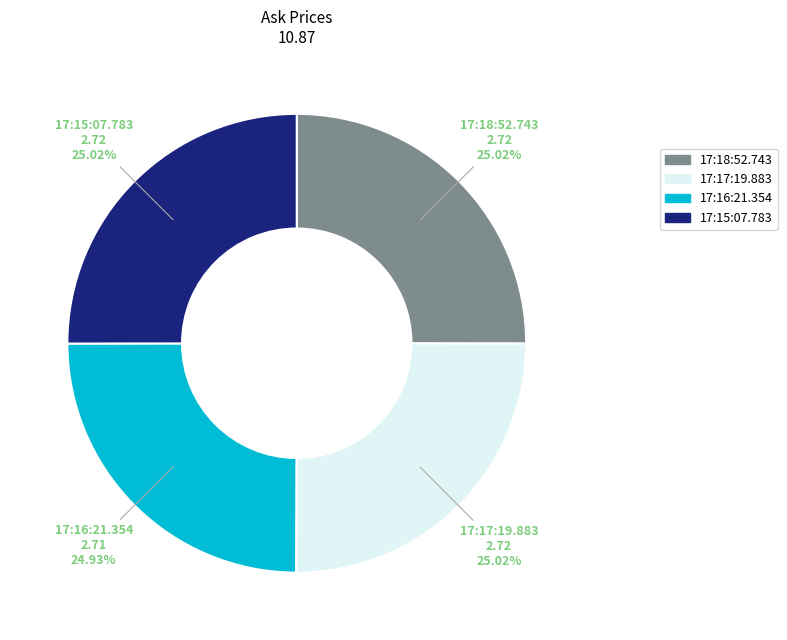

What percentage is the 17:17:19.883 slice, to the nearest percent?

25%